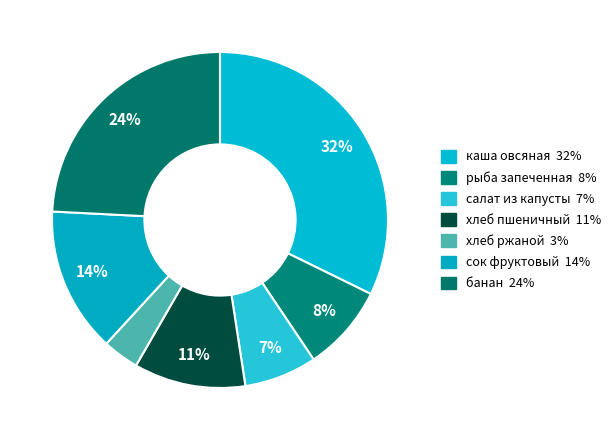

To the nearest percent, what is the difference between the largest and smallest slice percentages?

29%